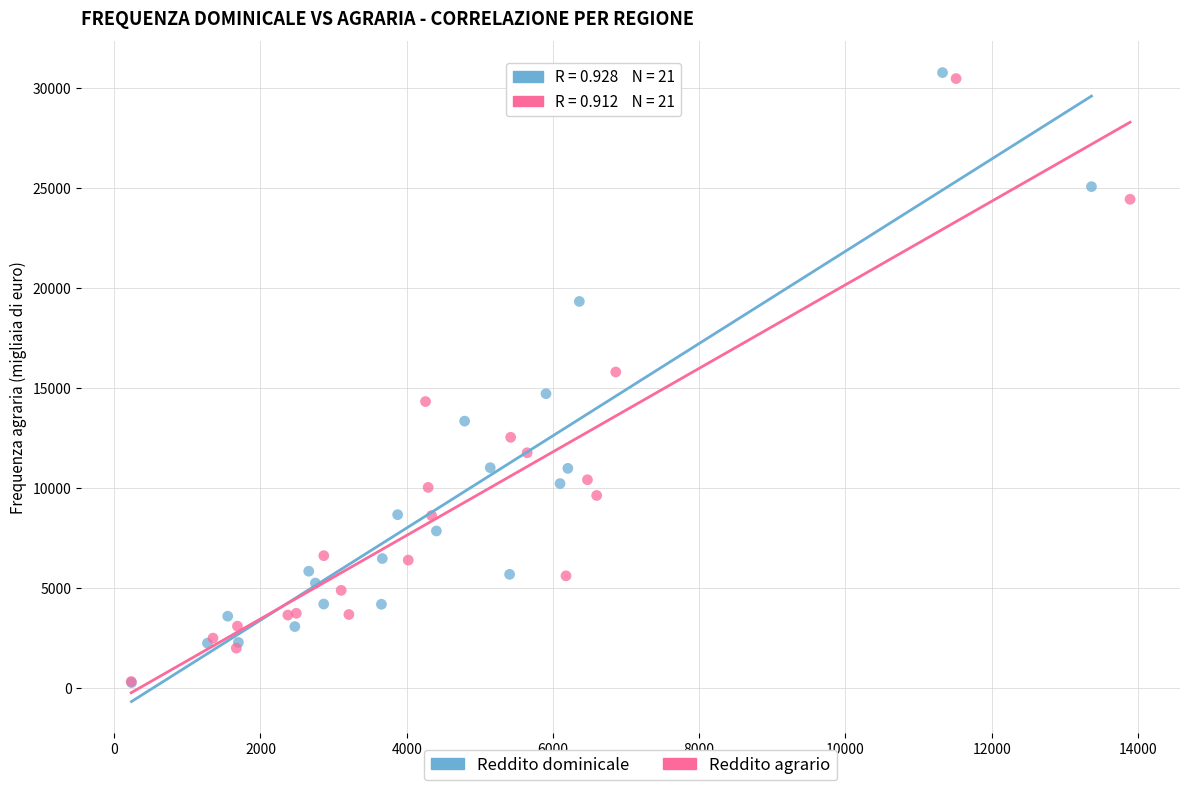

Which series has the widest spread of Y values?

Reddito dominicale